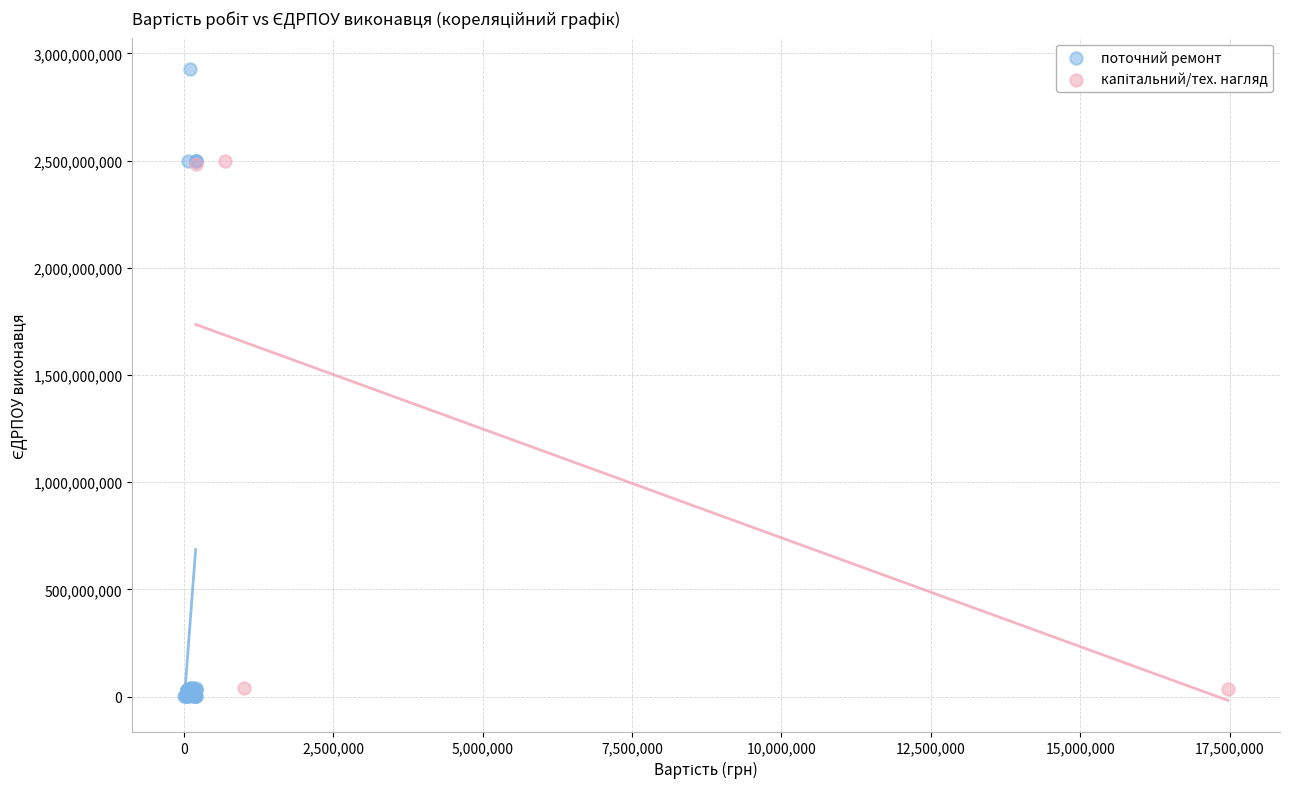

Which series contains the lowest Y value?

поточний ремонт